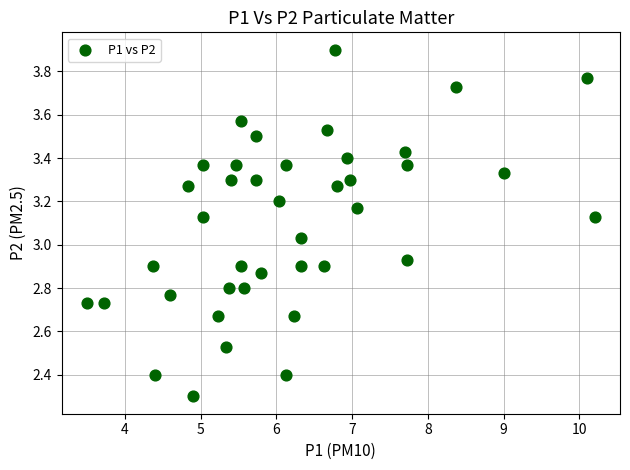

What is the range of Y values (max minus min)?

1.6